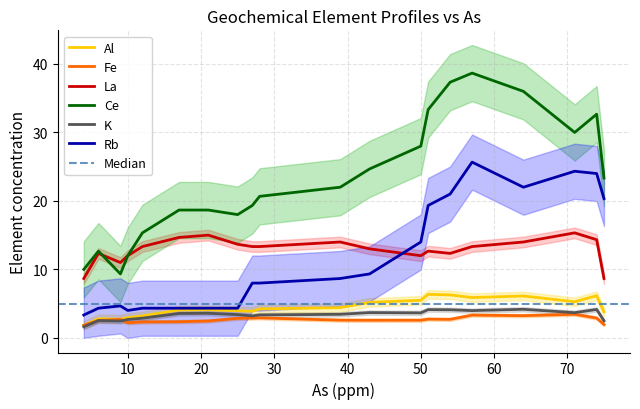

True or false: Fe and La intersect in this chart.

False